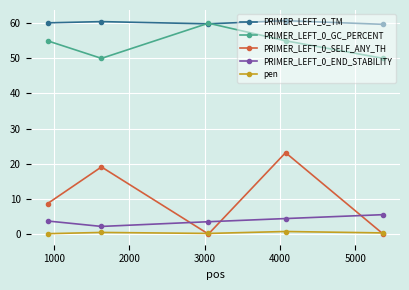

What is the value of the PRIMER_LEFT_0_TM point at the 5th from the left?

59.7